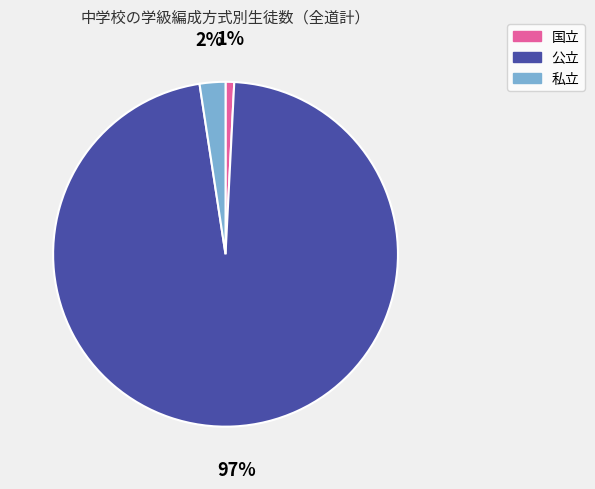

To the nearest percent, what is the difference between the largest and smallest slice percentages?

96%